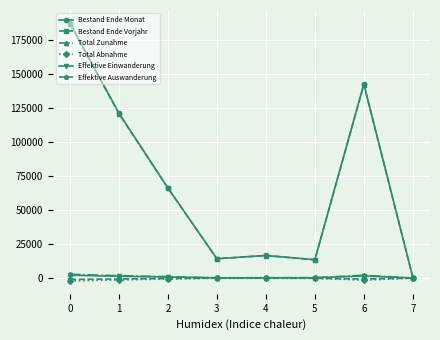

How many lines are shown in the chart?

6